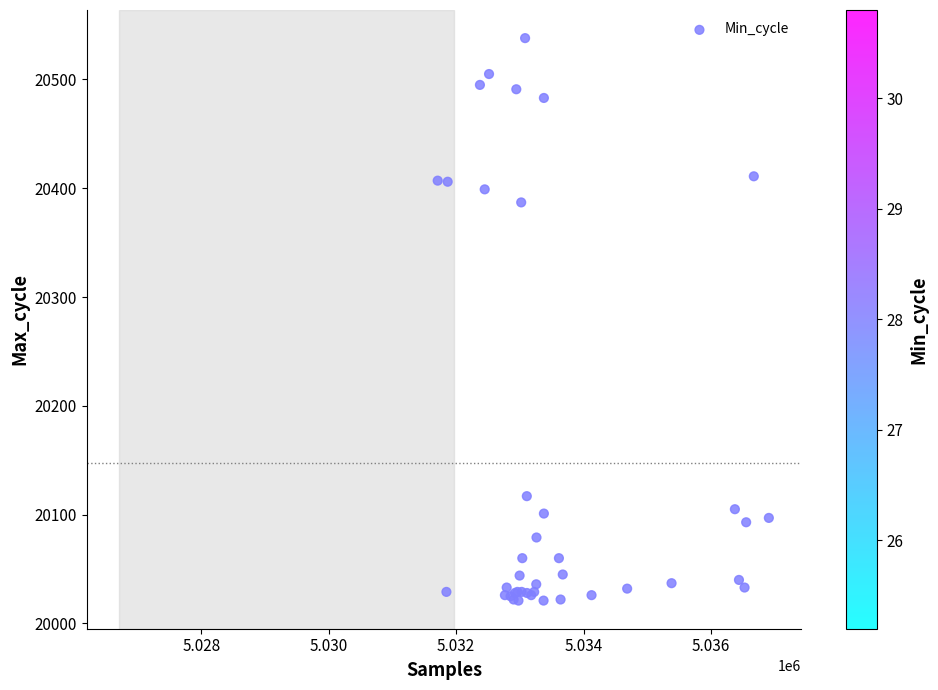

What Y value in the scatter plot is closest to 20279?

20387